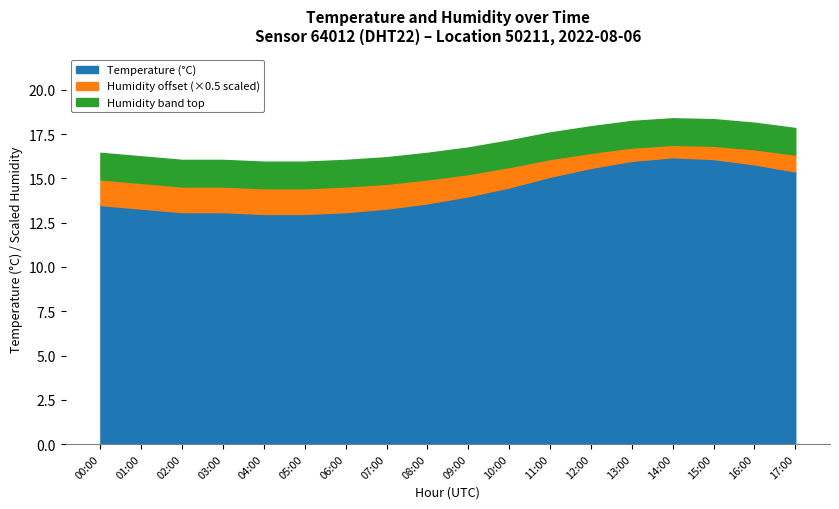

Which series has the widest spread of values?

Temperature